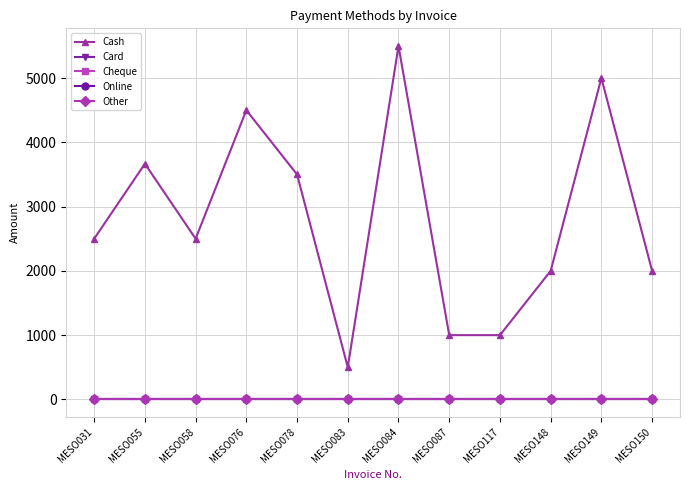

Between MESO078 and MESO055, which is larger?

MESO055